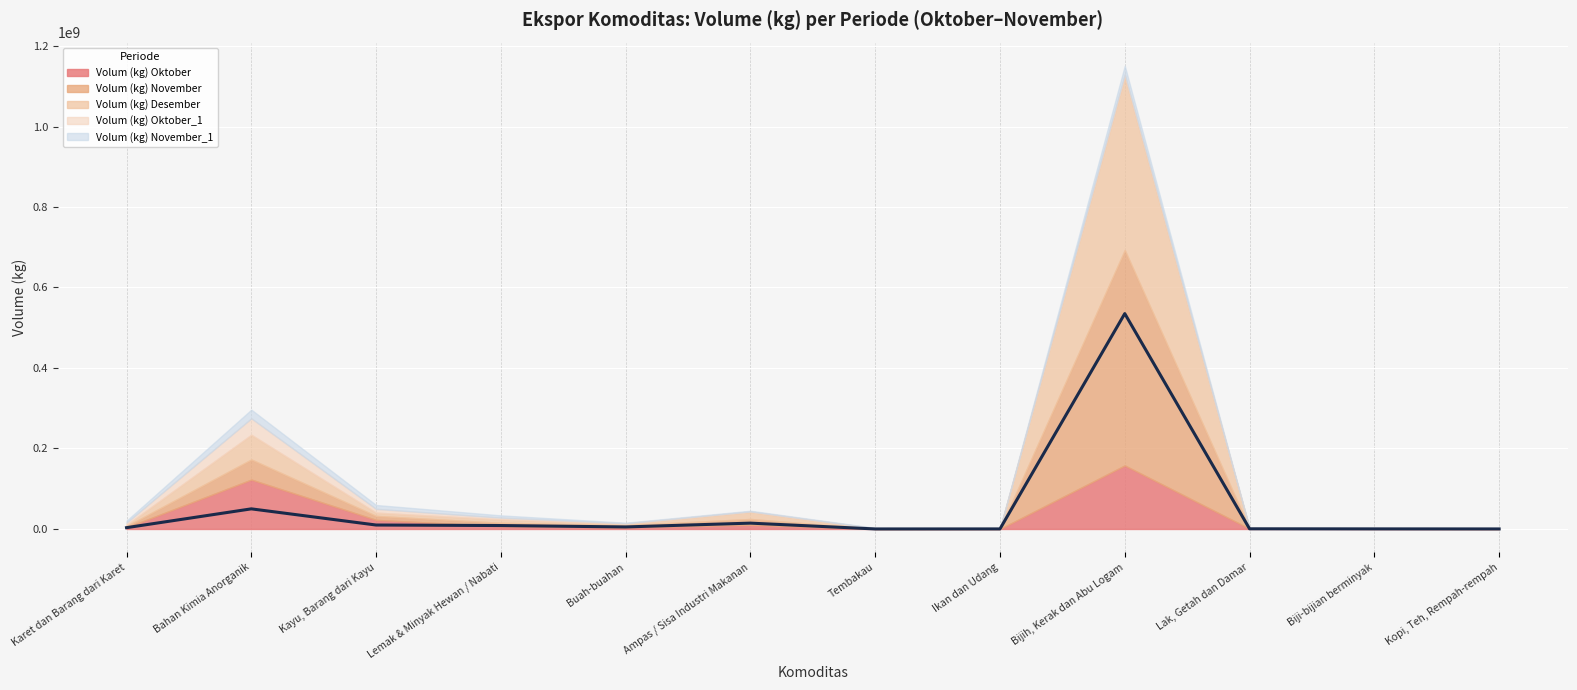

List the labels in order of Volum (kg) Desember value, largest first.

Bijih, Kerak dan Abu Logam, Bahan Kimia Anorganik, Ampas / Sisa Industri Makanan, Lemak & Minyak Hewan / Nabati, Kayu, Barang dari Kayu, Buah-buahan, Karet dan Barang dari Karet, Lak, Getah dan Damar, Biji-bijian berminyak, Tembakau, Ikan dan Udang, Kopi, Teh, Rempah-rempah